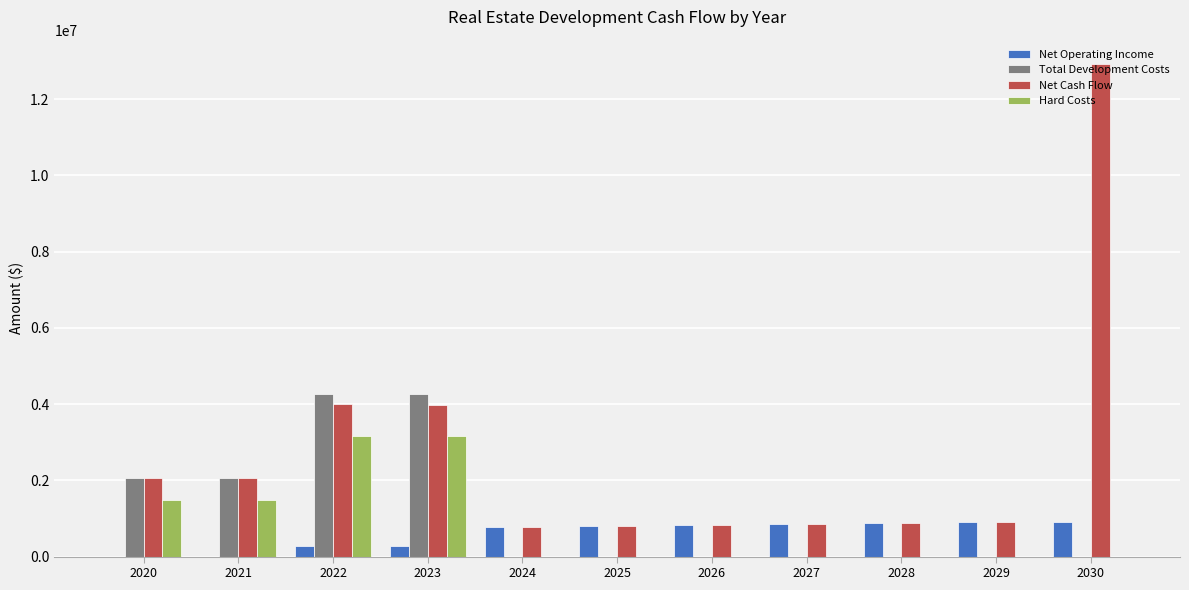

What is the greatest value displayed?

12915065.7